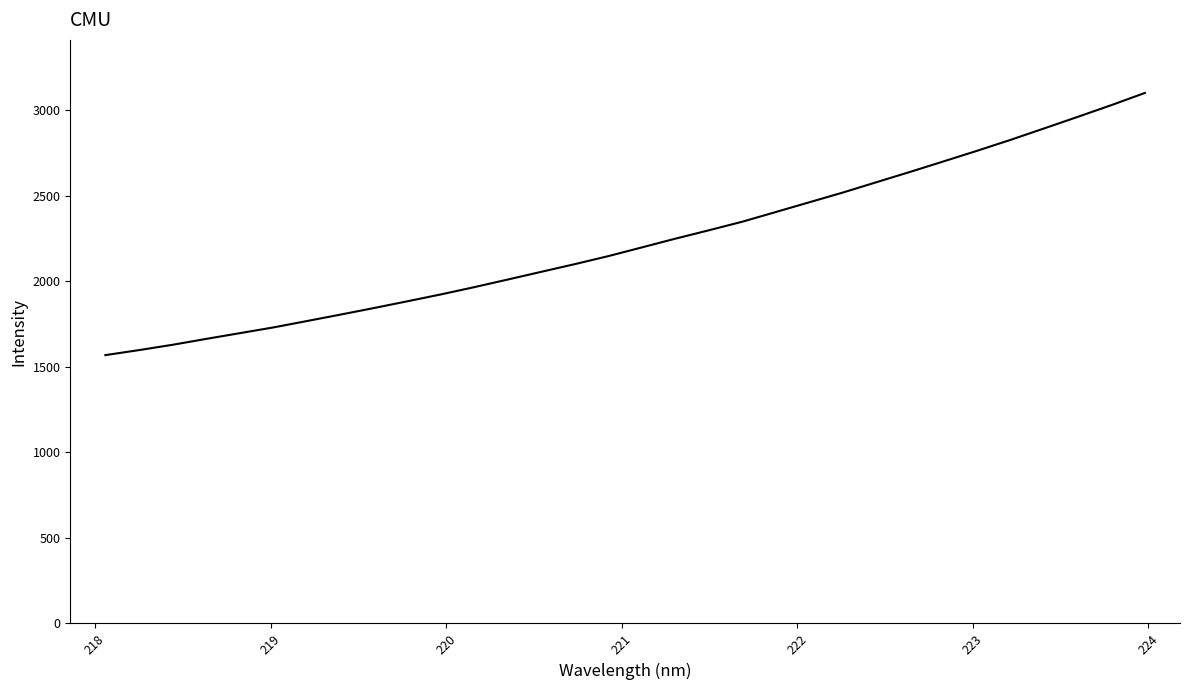

What is the minimum value shown in the chart?

1568.9